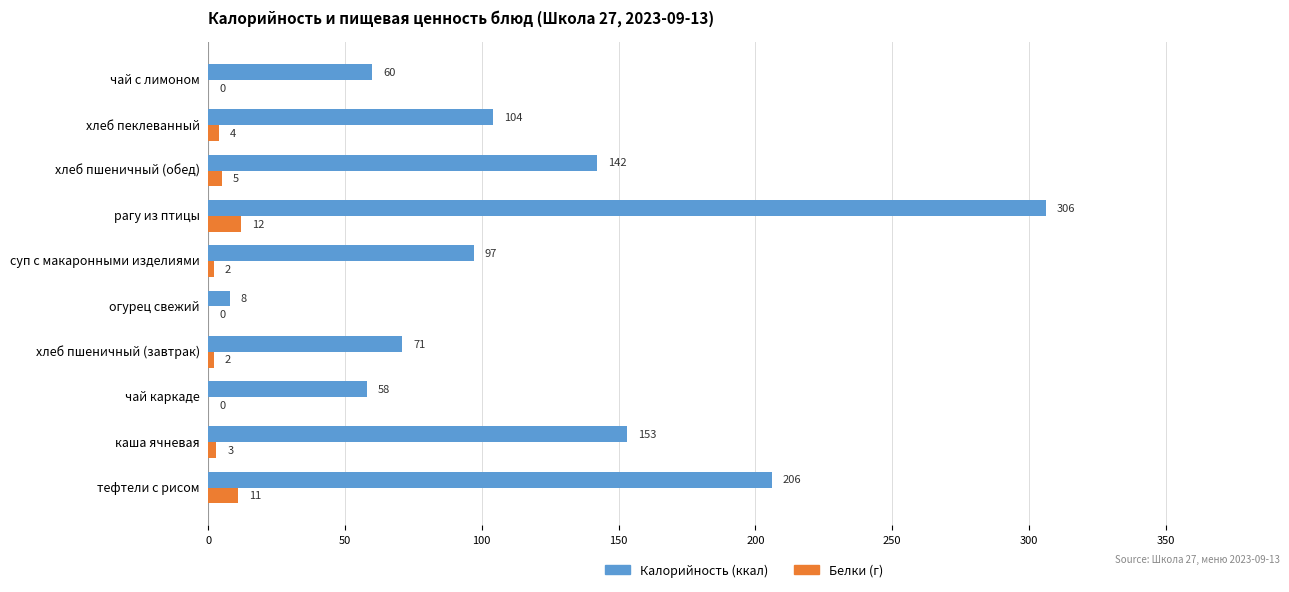

At which category is the sum across all series the highest?

рагу из птицы